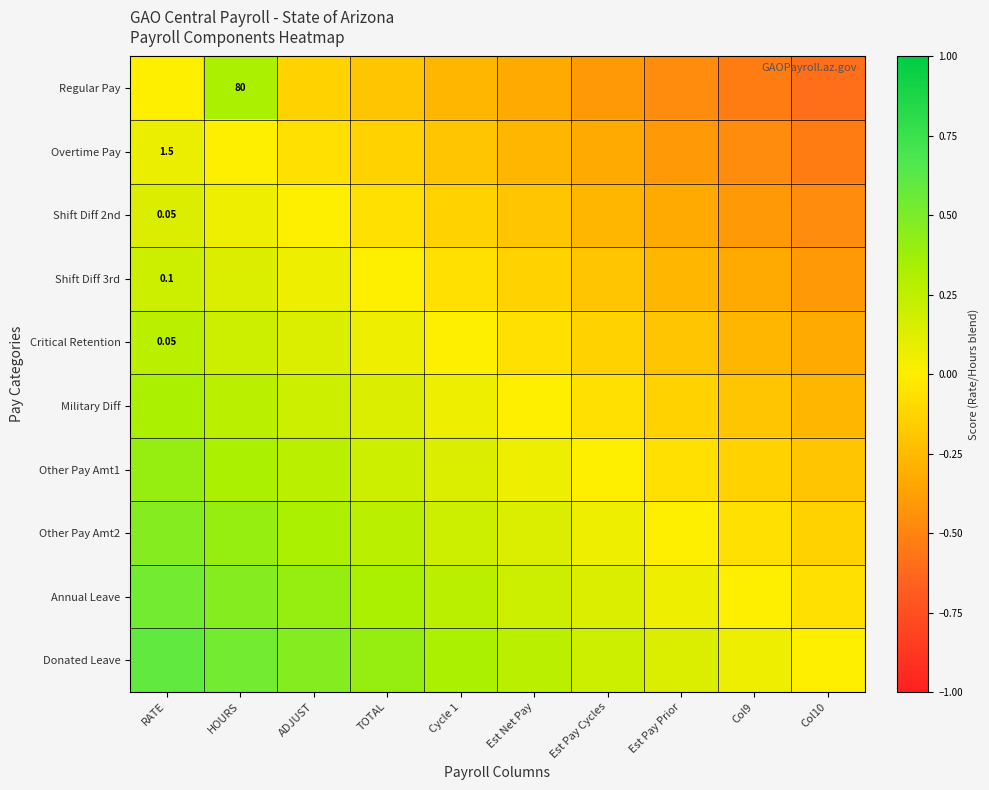

At how many categories does at least one series exceed 0?

9